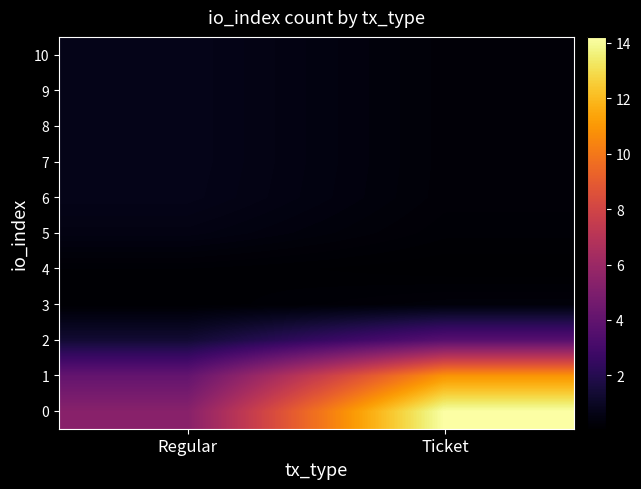

Reading left to right, transcribe all the data shown in this chart.

0: Regular=5.3	Ticket=14.2
1: Regular=4.1	Ticket=10.9
2: Regular=1.4	Ticket=3.6
3: Regular=0.1	Ticket=0.3
4: Regular=0.2	Ticket=0.1
5: Regular=0.5	Ticket=0.2
6: Regular=0.7	Ticket=0.3
7: Regular=0.7	Ticket=0.3
8: Regular=0.7	Ticket=0.3
9: Regular=0.7	Ticket=0.3
10: Regular=0.7	Ticket=0.3